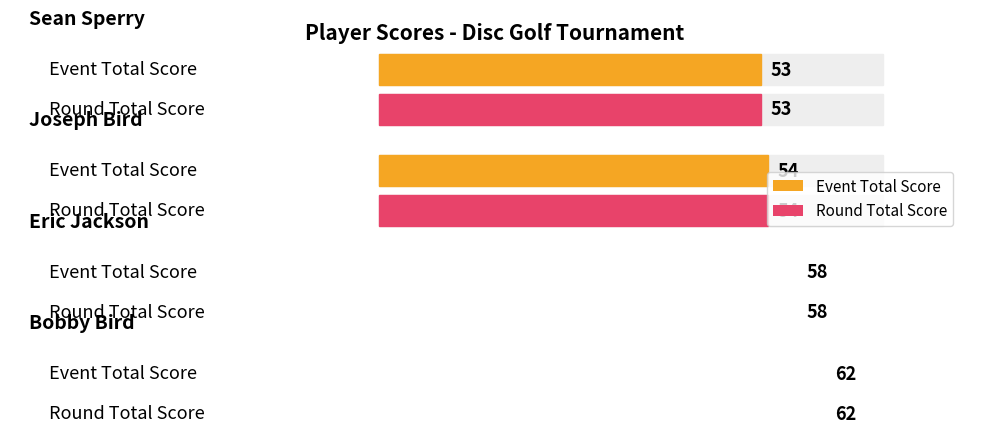

What is the maximum value shown in the chart?

62